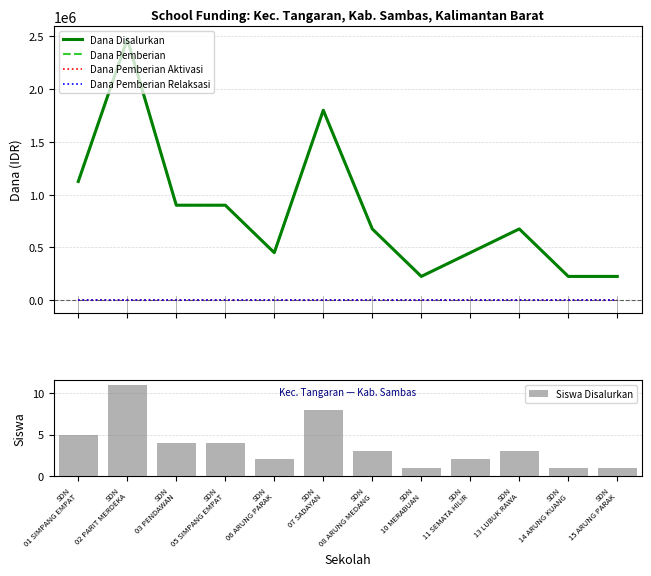

Rank the series at SDN
01 SIMPANG EMPAT from highest to lowest value.

Dana Disalurkan, Dana Pemberian, Siswa Disalurkan, Dana Pemberian Aktivasi, Dana Pemberian Relaksasi